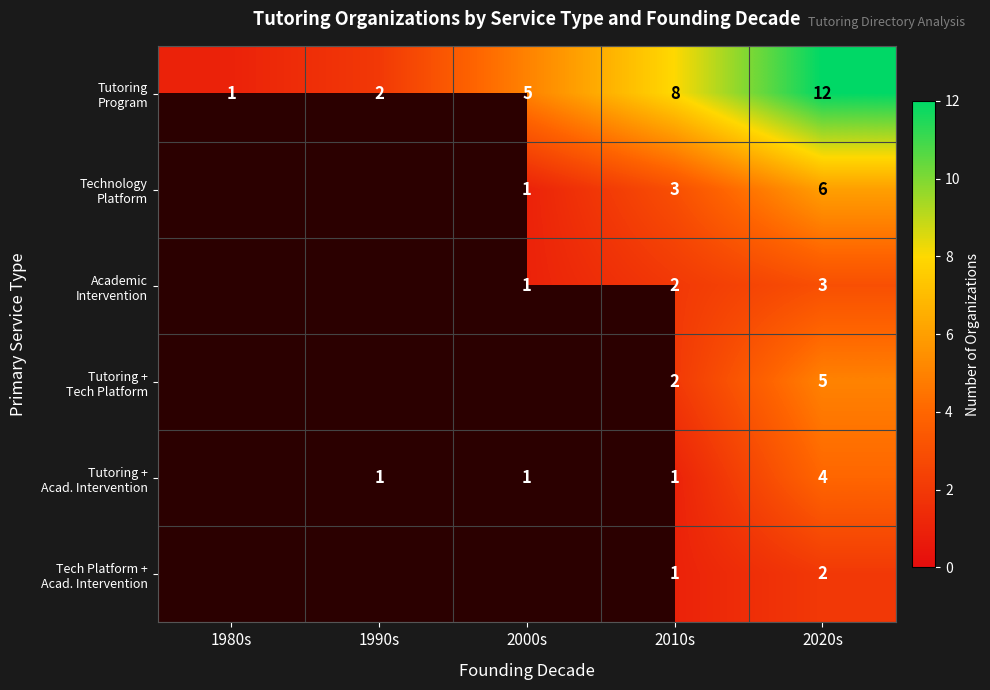

Count the number of data series in this chart.

6